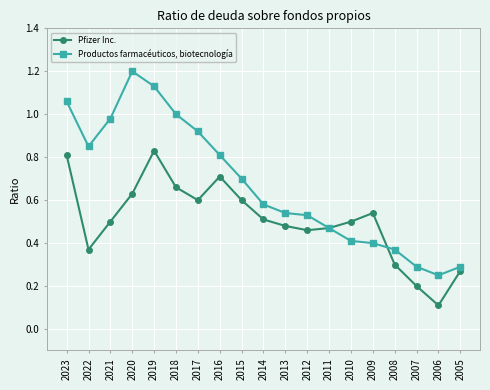

Between 2020 and 2012, which series saw the biggest shift?

Productos farmacéuticos, biotecnología